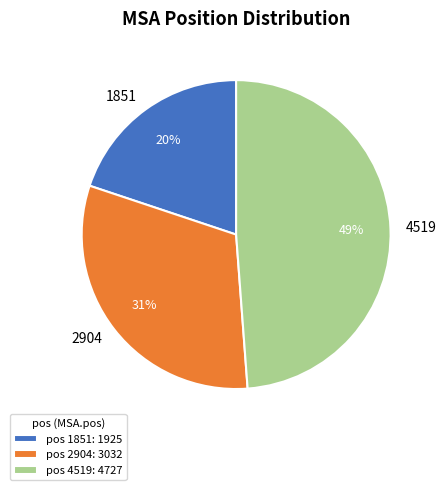

Is the sum of 1851 and 2904 greater than half?

Yes